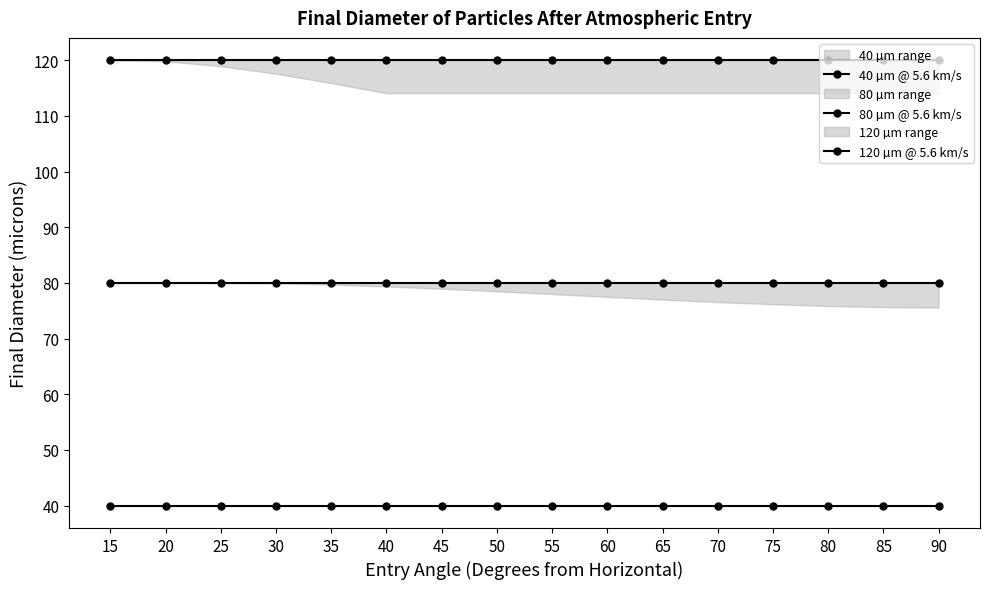

Reading right to left, what are all the values shown in this chart?

40 µm @ 5.6 km/s: 90=40.0	85=40.0	80=40.0	75=40.0	70=40.0	65=40.0	60=40.0	55=40.0	50=40.0	45=40.0	40=40.0	35=40.0	30=40.0	25=40.0	20=40.0	15=40.0
80 µm @ 5.6 km/s: 90=80.0	85=80.0	80=80.0	75=80.0	70=80.0	65=80.0	60=80.0	55=80.0	50=80.0	45=80.0	40=80.0	35=80.0	30=80.0	25=80.0	20=80.0	15=80.0
120 µm @ 5.6 km/s: 90=120.0	85=120.0	80=120.0	75=120.0	70=120.0	65=120.0	60=120.0	55=120.0	50=120.0	45=120.0	40=120.0	35=120.0	30=120.0	25=120.0	20=120.0	15=120.0